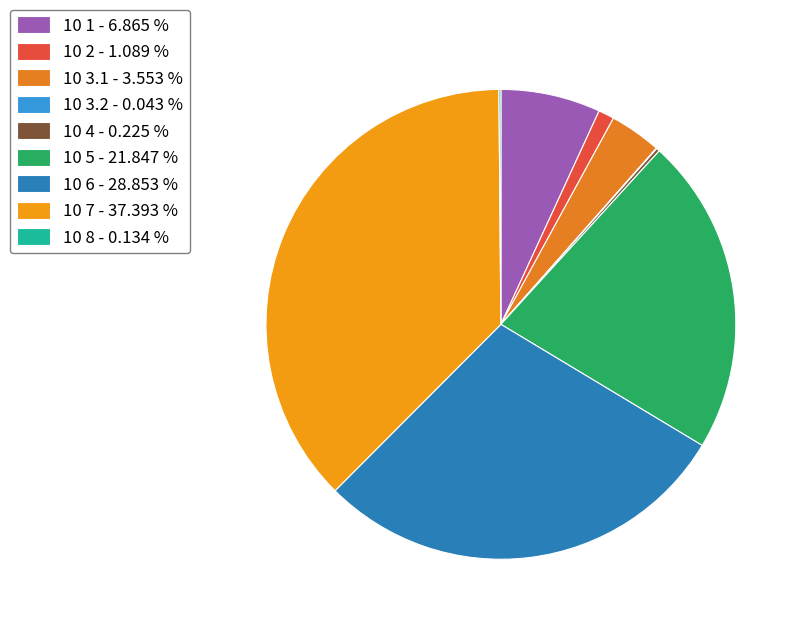

What is the ratio of the value at 10 8 to the value at 10 4?

0.6